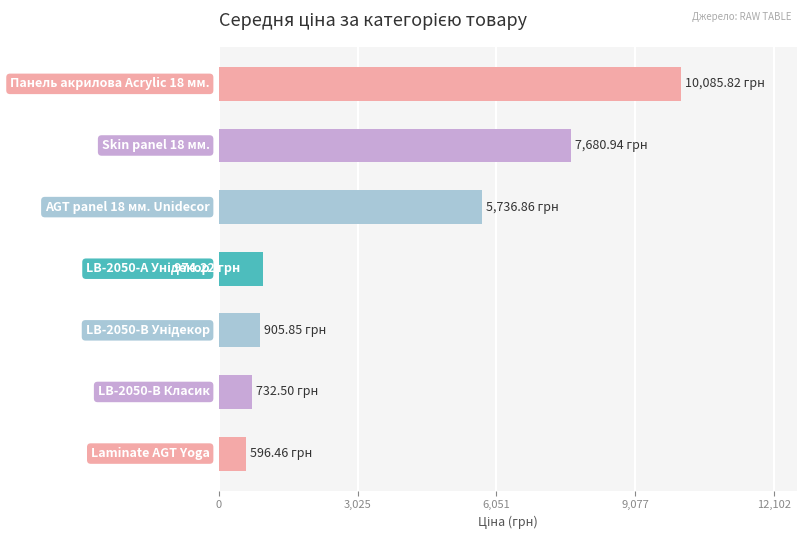

What is the difference between the maximum and minimum values?

9489.4